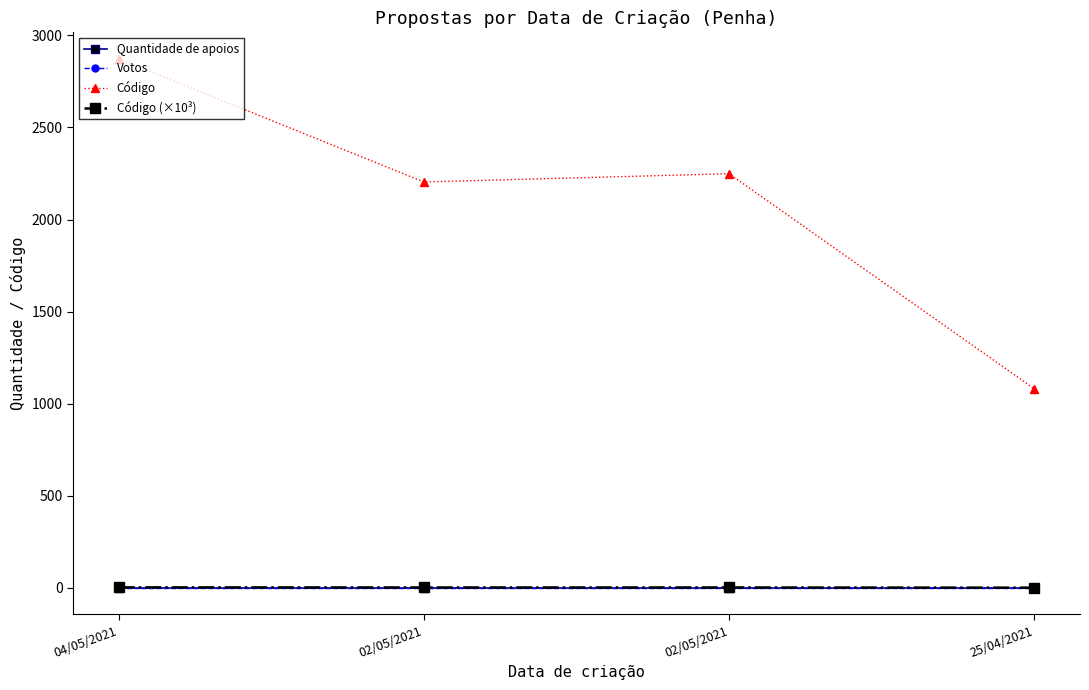

Which category has the lowest value across all series?

04/05/2021